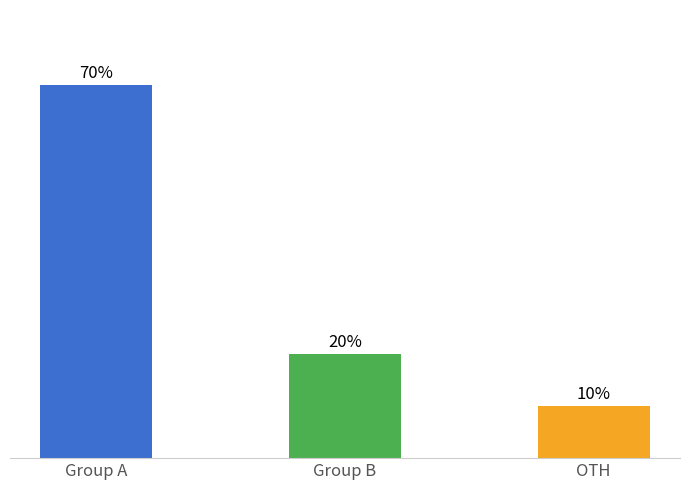

Are the bars horizontal?

No